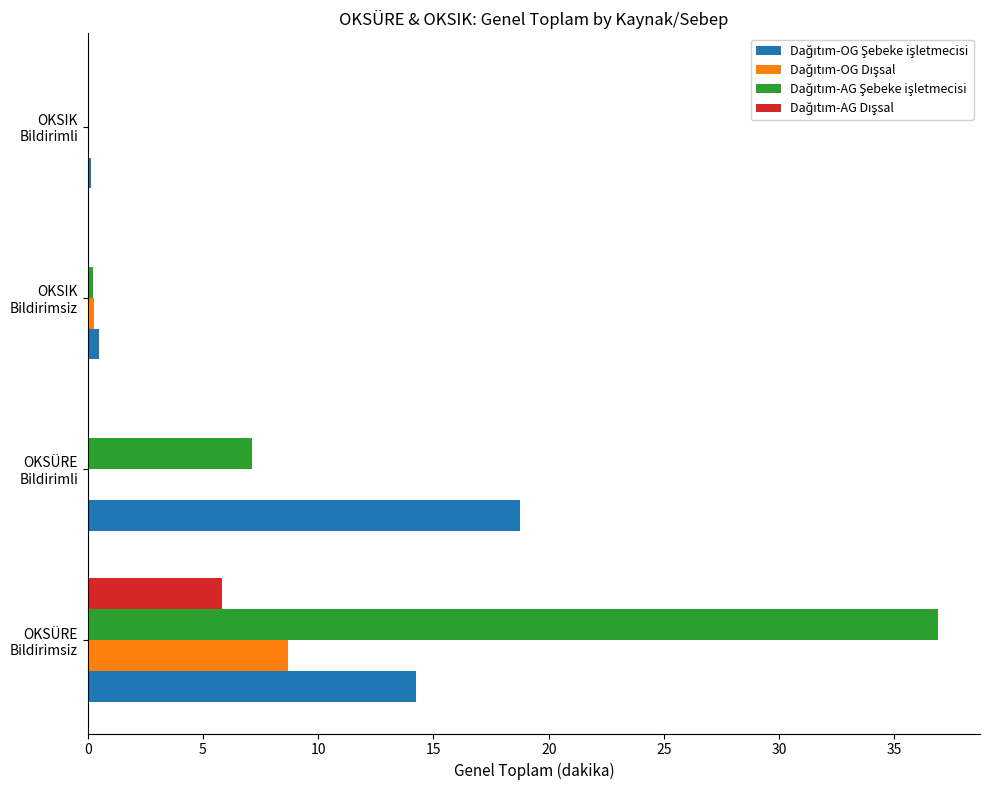

What is the maximum value shown in the chart?

36.9